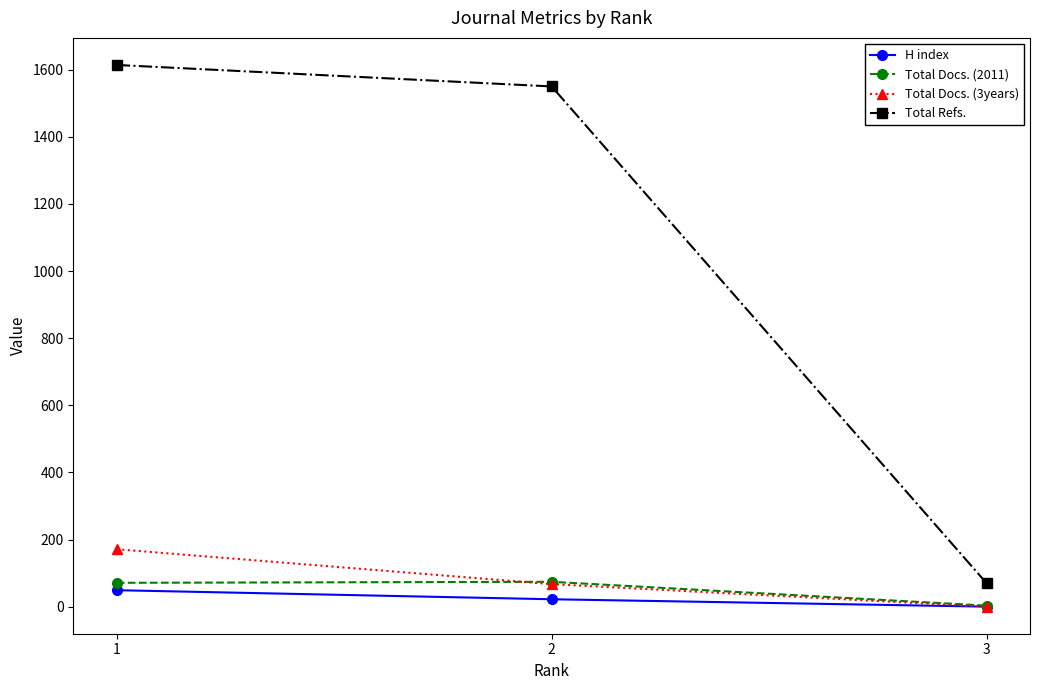

What is the sum of all H index values?

71